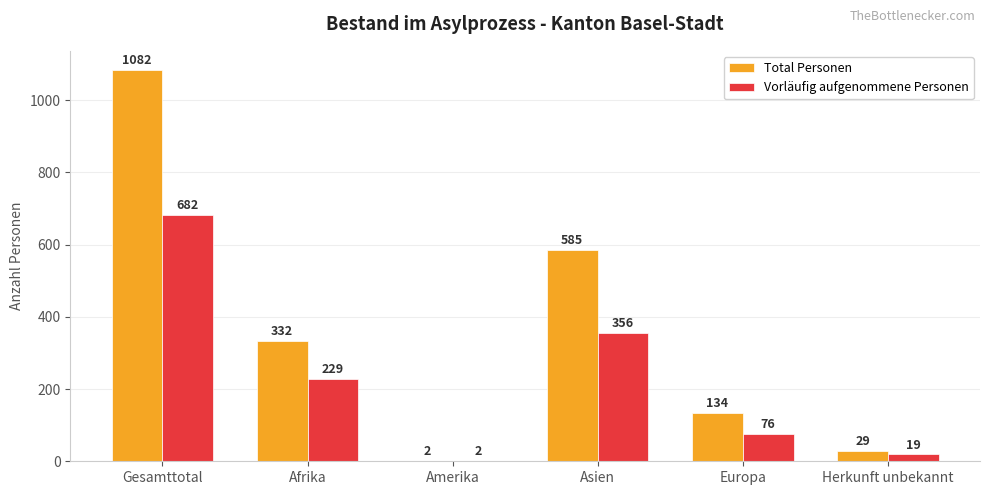

What is the sum of the Vorläufig aufgenommene Personen values at Herkunft unbekannt and Amerika?

21